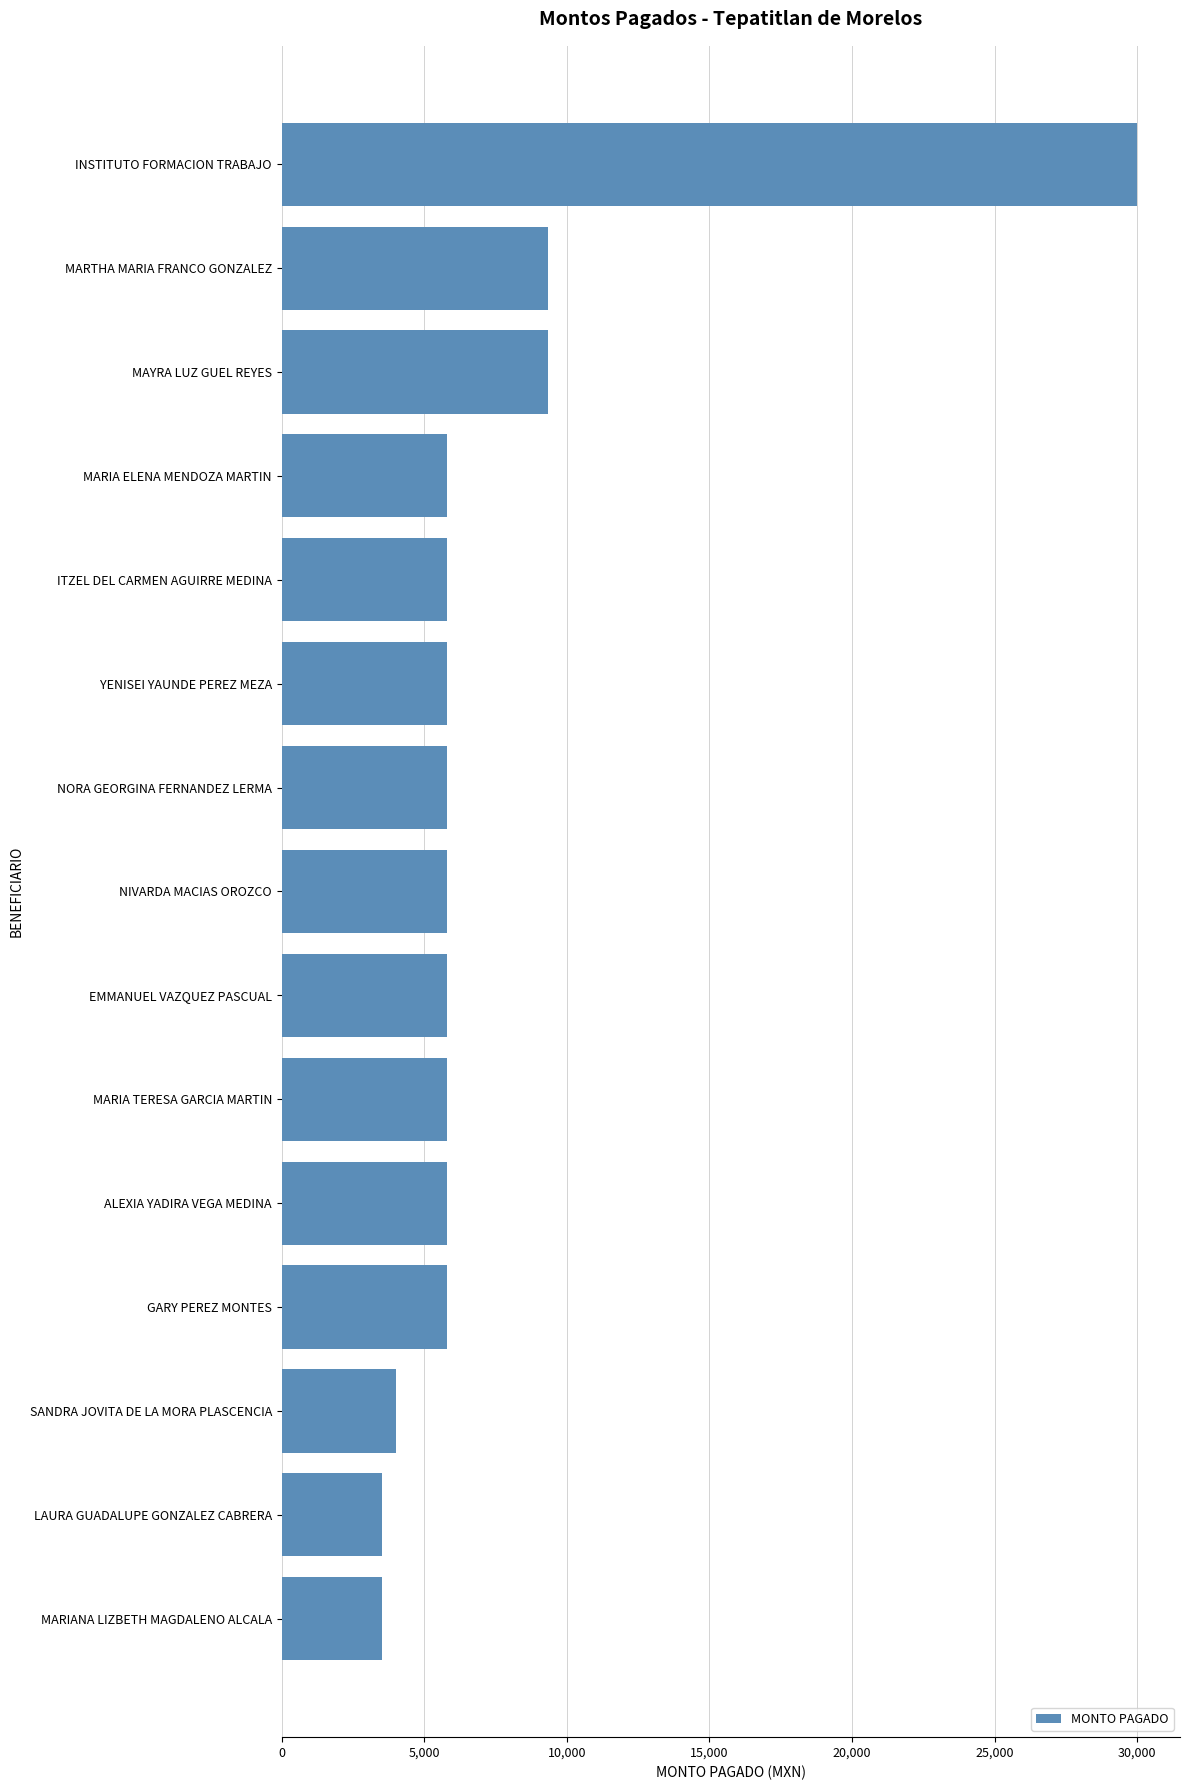

True or false: the data shows 5809.3 at MARIA TERESA GARCIA MARTIN.

True